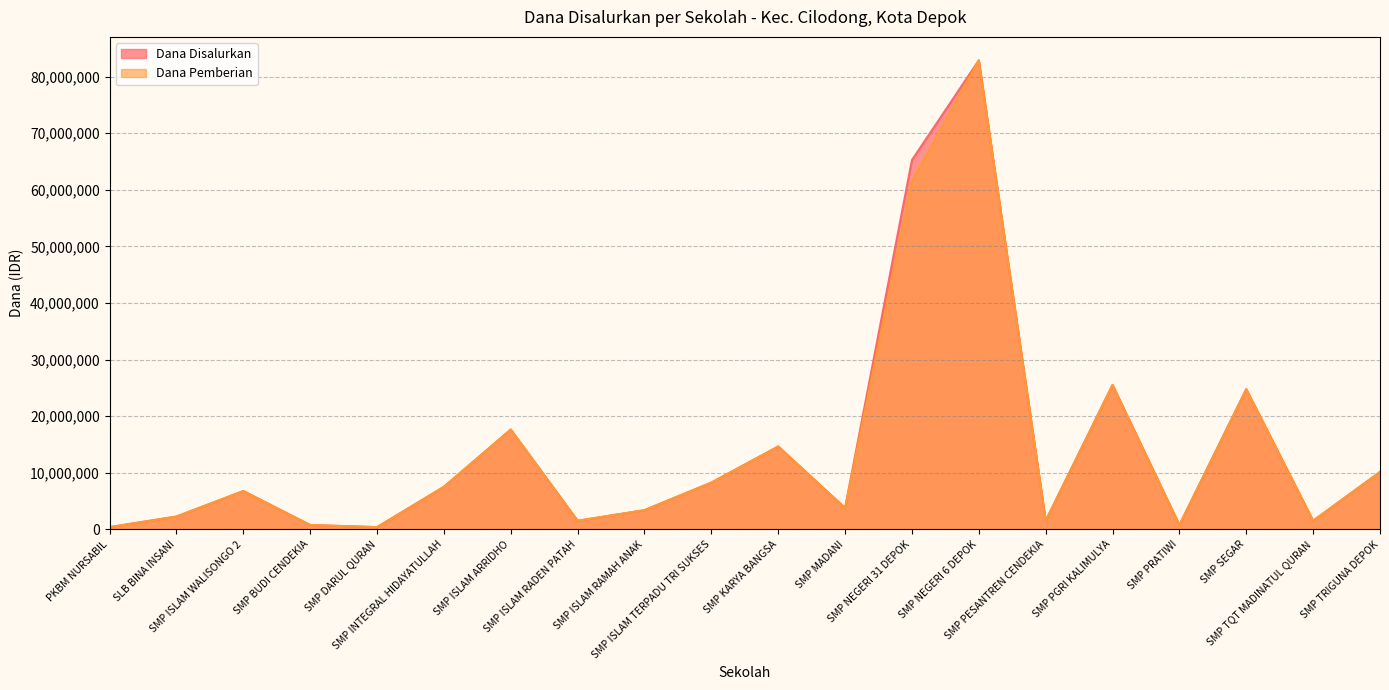

In Dana Disalurkan, how many points are higher than both neighbors (excluding endpoints)?

6